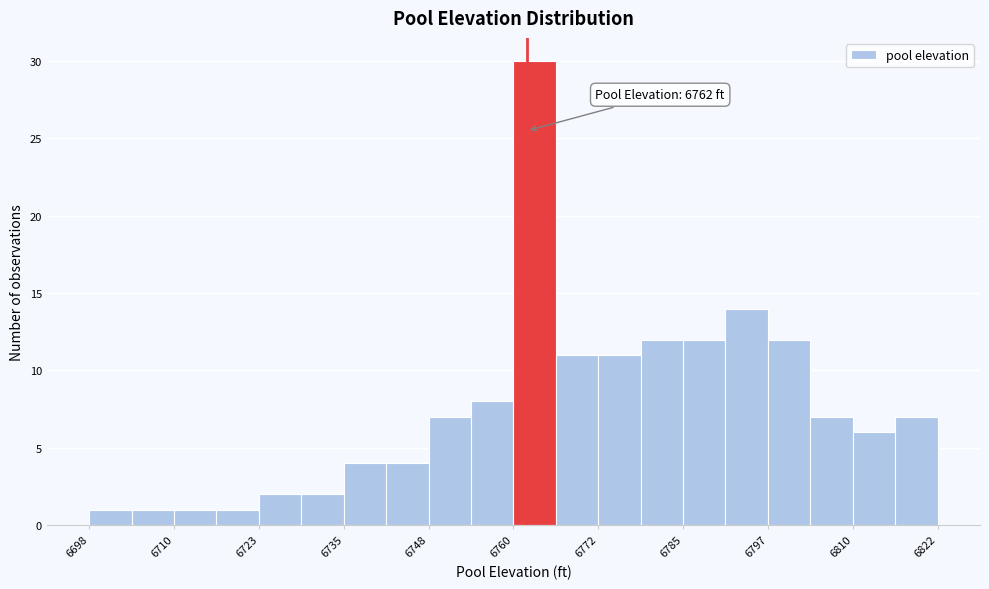

Around what value on the x-axis is the tallest bar? Give the approximate position of its centre, as read against the axis.

6764